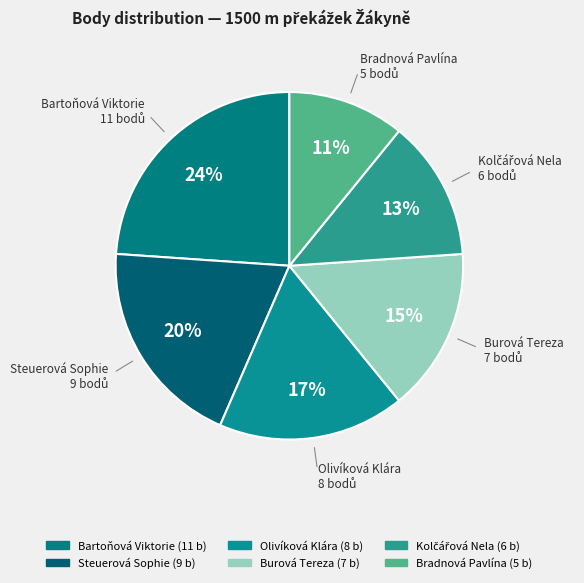

To the nearest percent, what percentage of the pie is Bradnová Pavlína?

11%